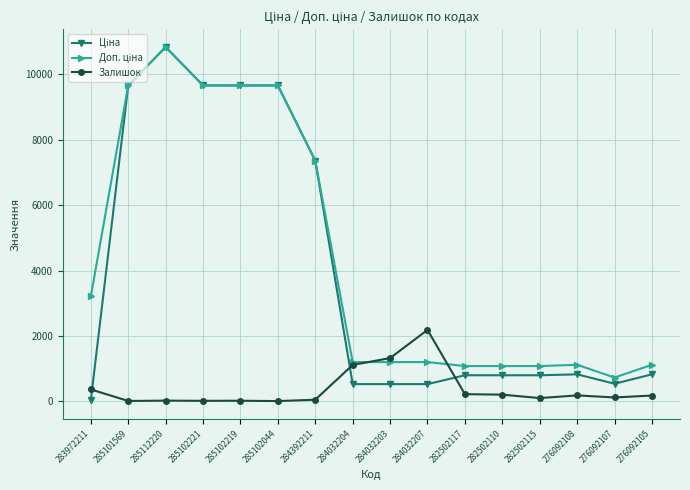

What is the maximum value shown in the chart?

10840.1